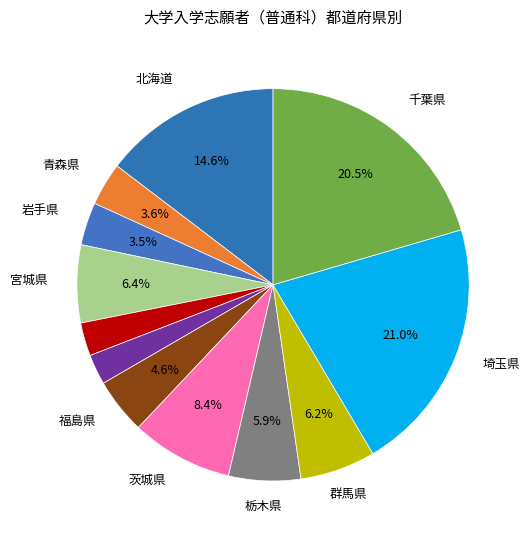

Which category has the biggest portion of the pie?

埼玉県